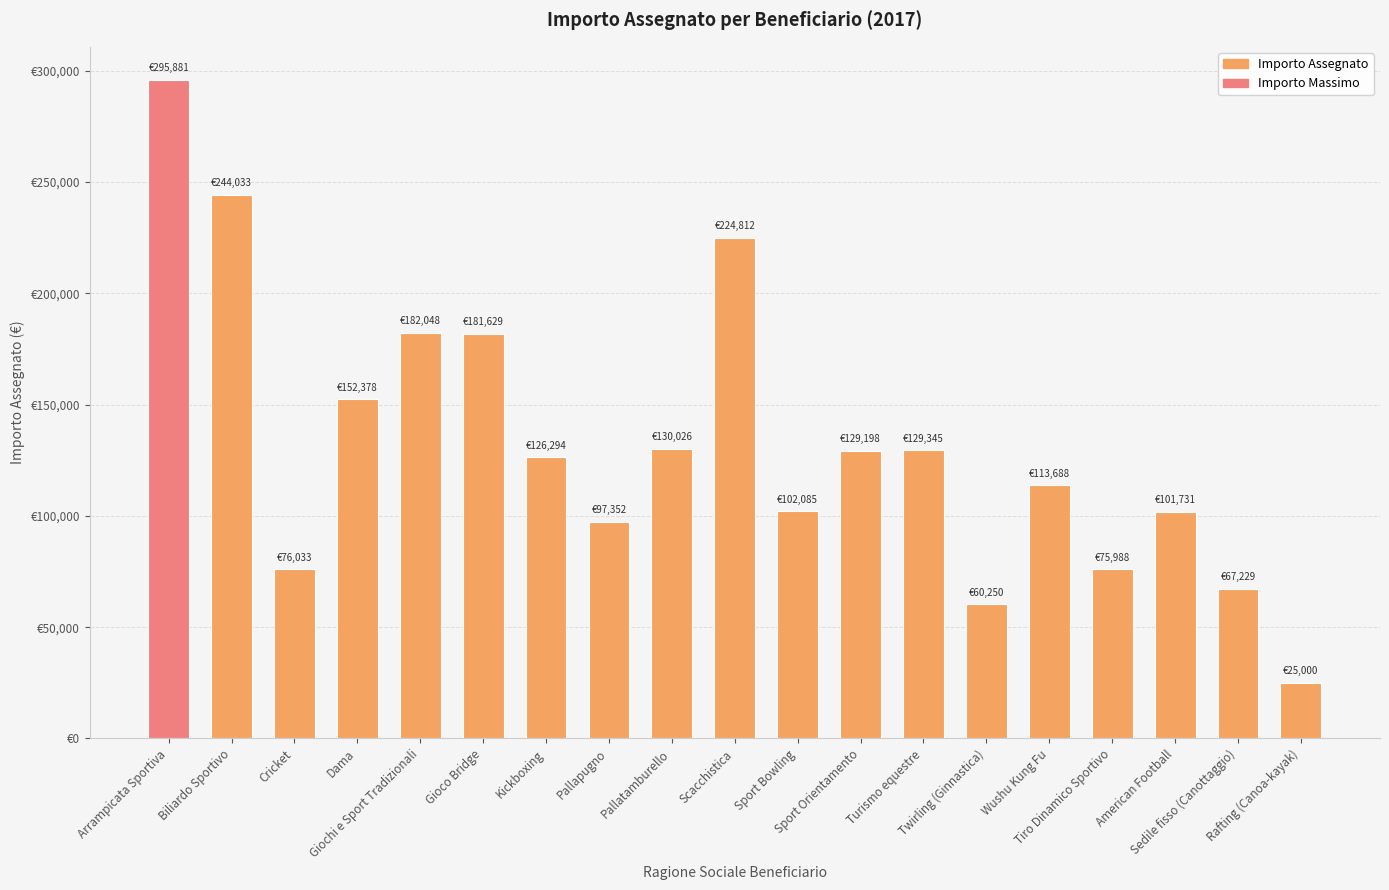

The chart shows a value of 102382 at Twirling (Ginnastica). True or false?

False